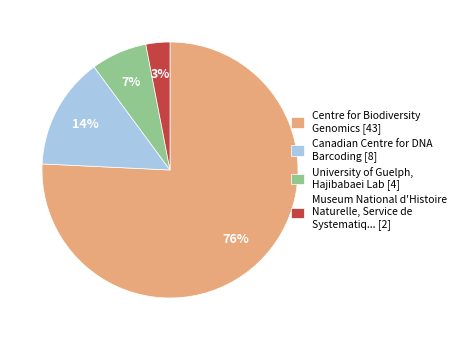

What is the ratio of the value at University of Guelph, Hajibabaei Lab [4] to the value at Canadian Centre for DNA Barcoding [8]?

0.5